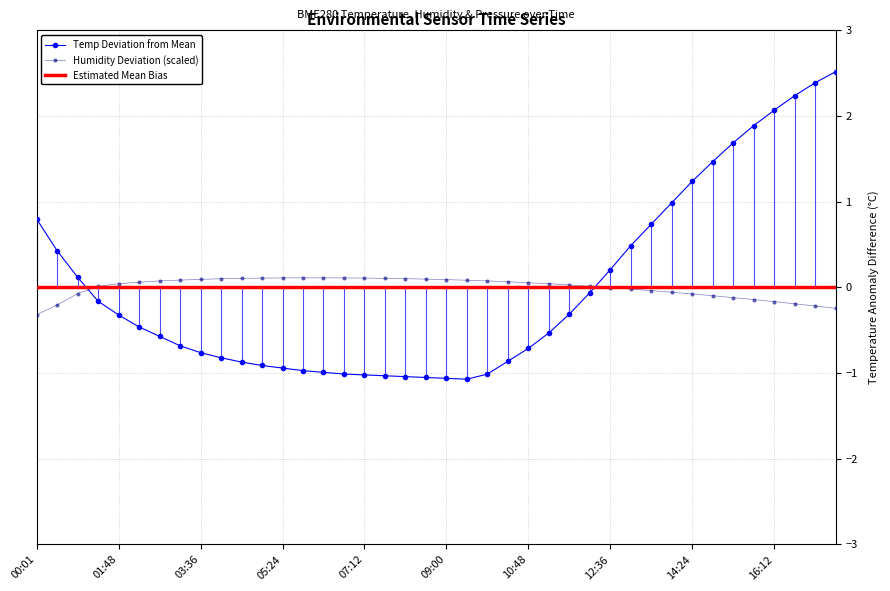

The value of BME280_humidity at 04:57 is 0.1. True or false?

True